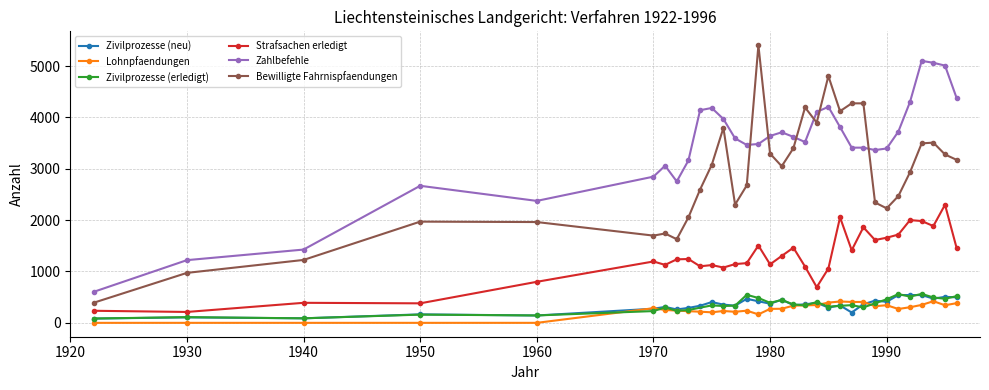

Count the number of categories in the chart.

32